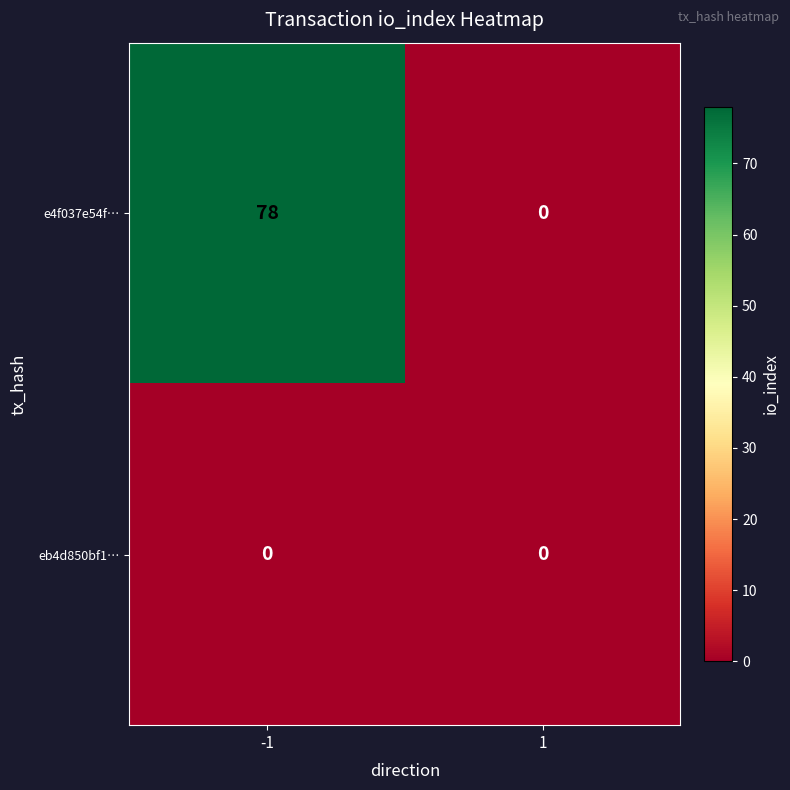

List the series in order of their peak value, highest first.

e4f037e54f…, eb4d850bf1…